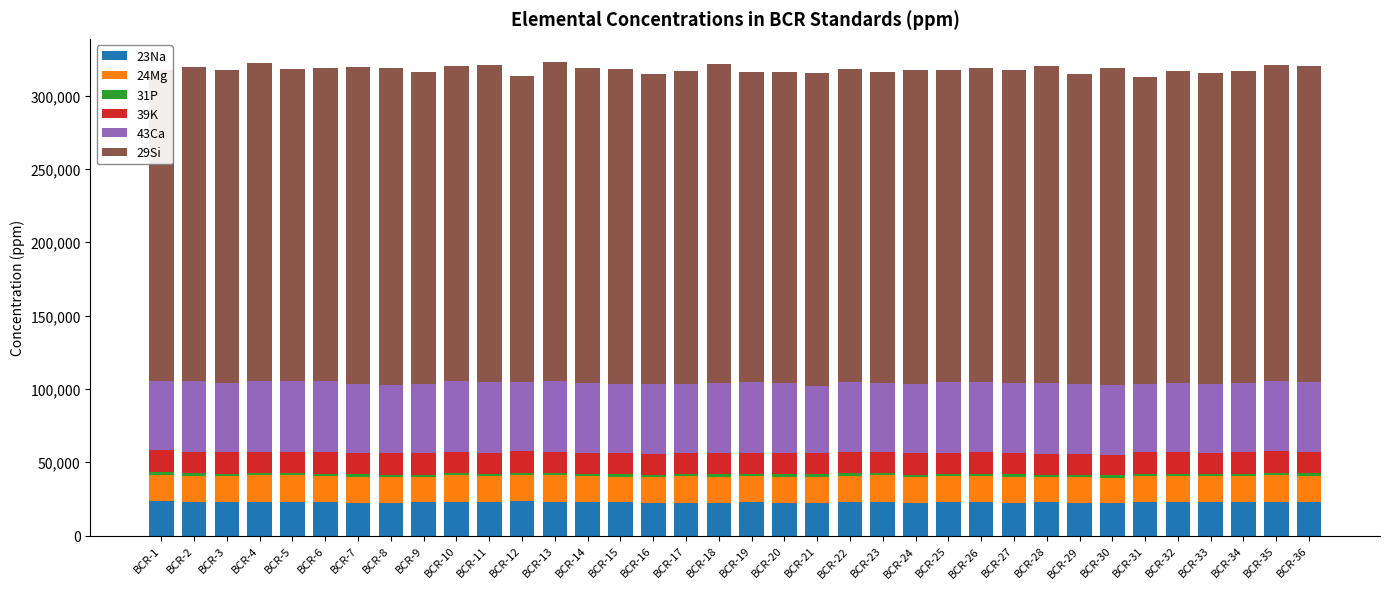

What is the minimum value for 23Na?

21957.1